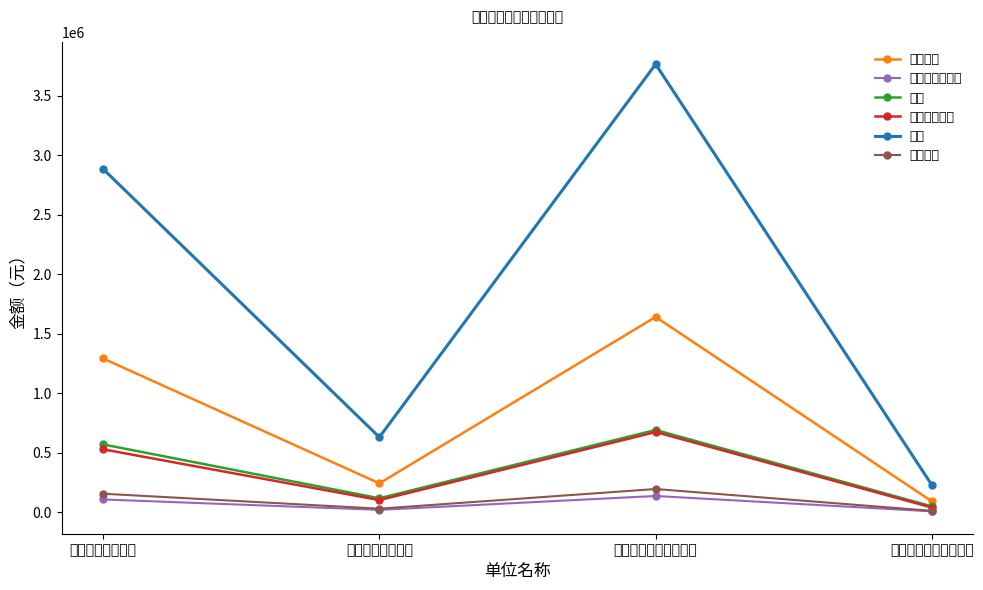

What is the minimum value for 社会保障缴费?

39714.0